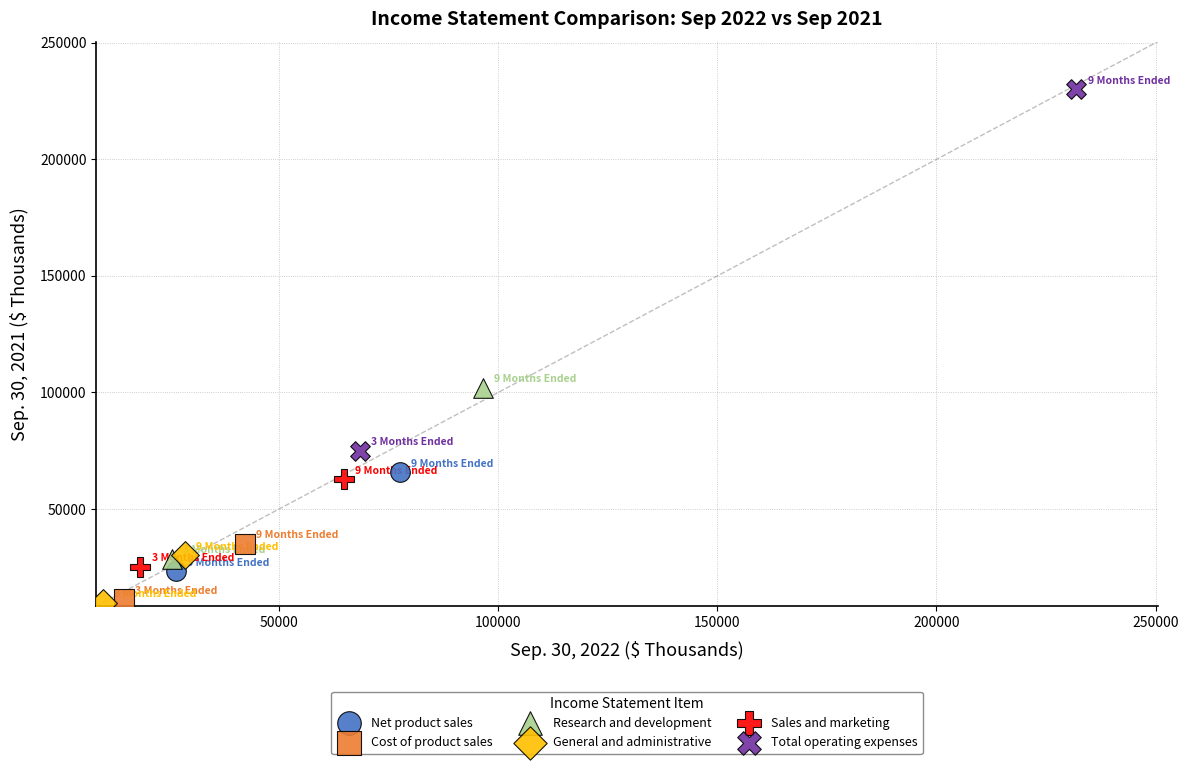

What are all the series names shown in the legend?

Net product sales, Cost of product sales, Research and development, General and administrative, Sales and marketing, Total operating expenses